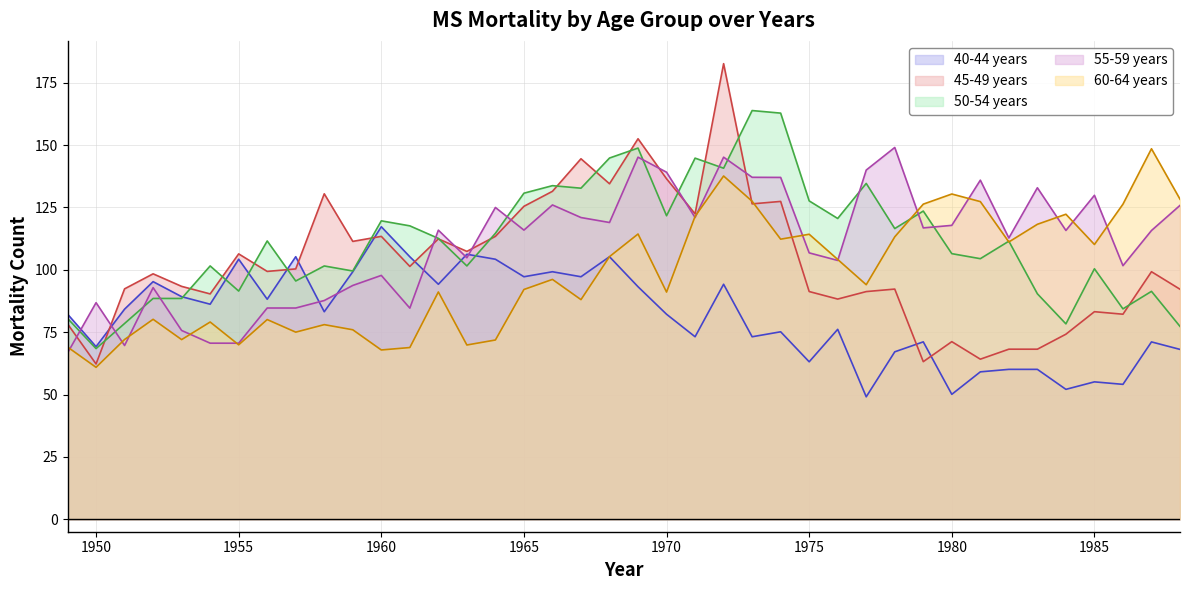

Is it true that 50-54 years equals 59.6 at 1960?

False